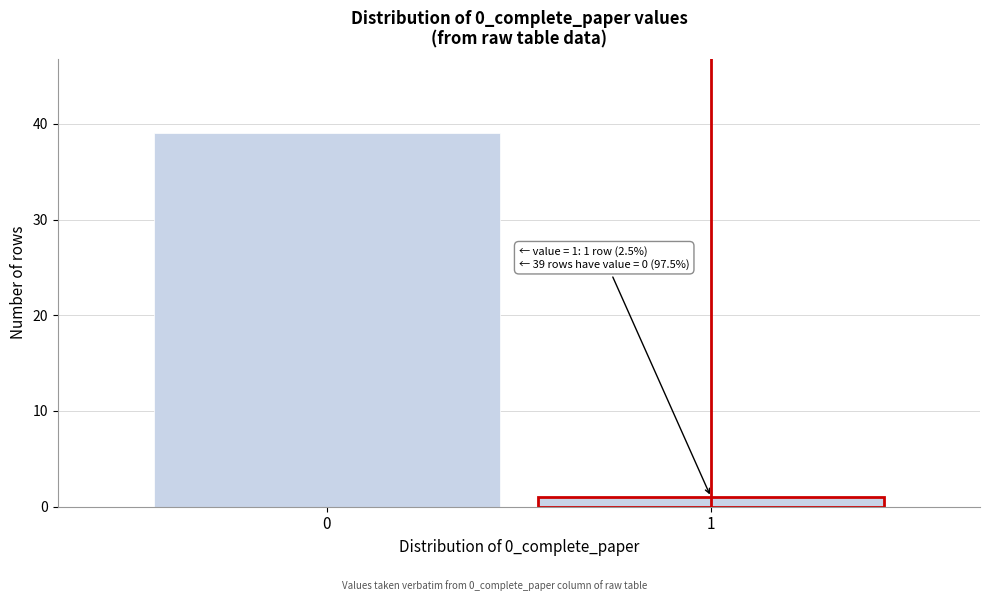

Reading left to right, transcribe all the data shown in this chart.

39	1